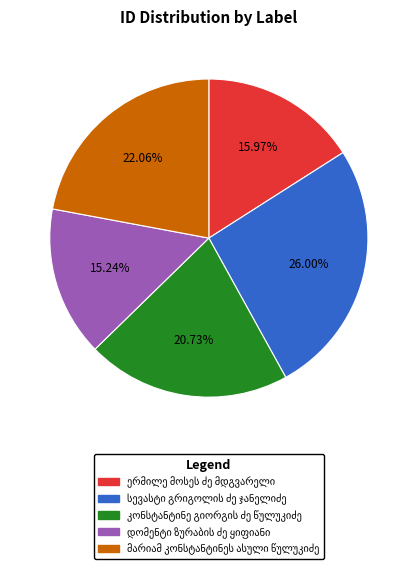

Is there any slice that represents more than half of the pie?

No